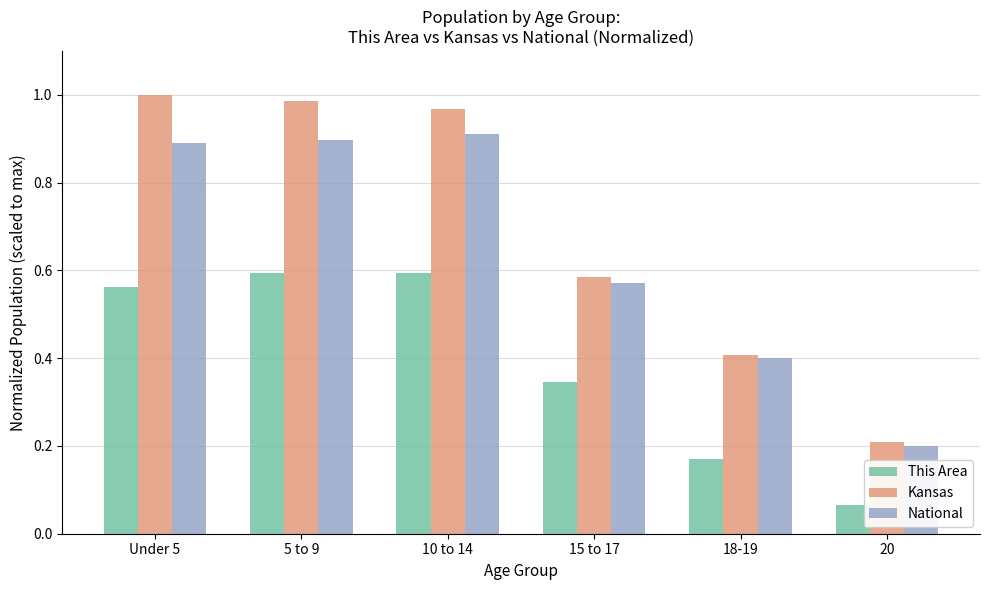

What is the label of the 6th bar from the left?

20